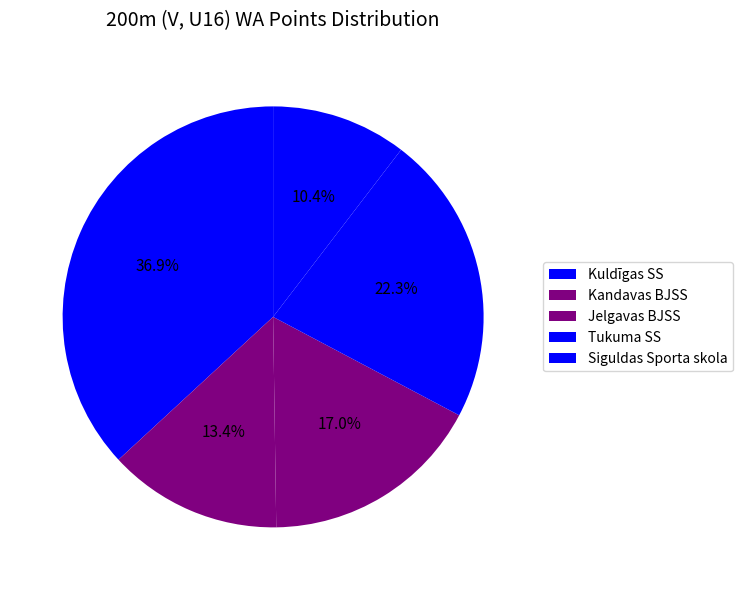

How many segments does this pie chart have?

5